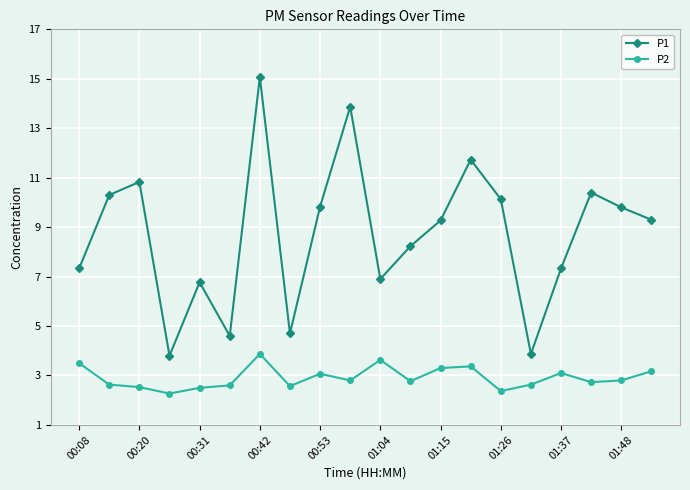

How many values in the P1 series are below 9?

9